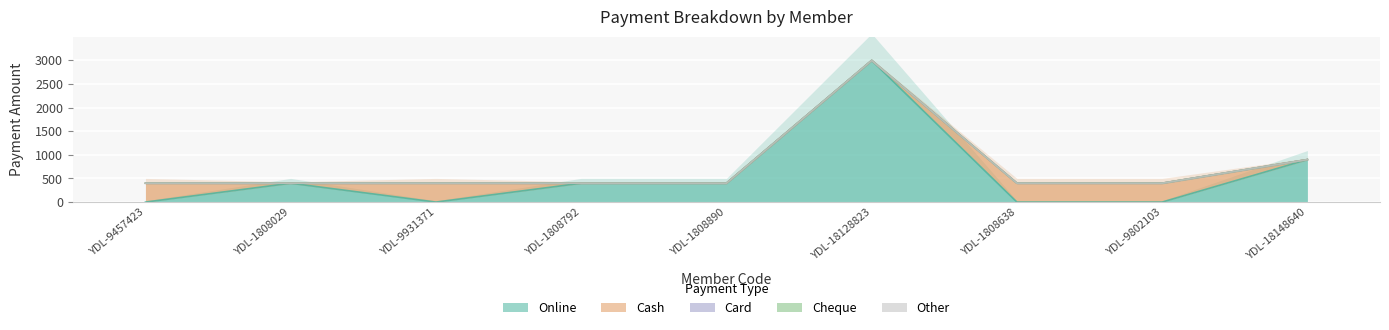

What is the difference between the highest and lowest values at YDL-18148640?

900